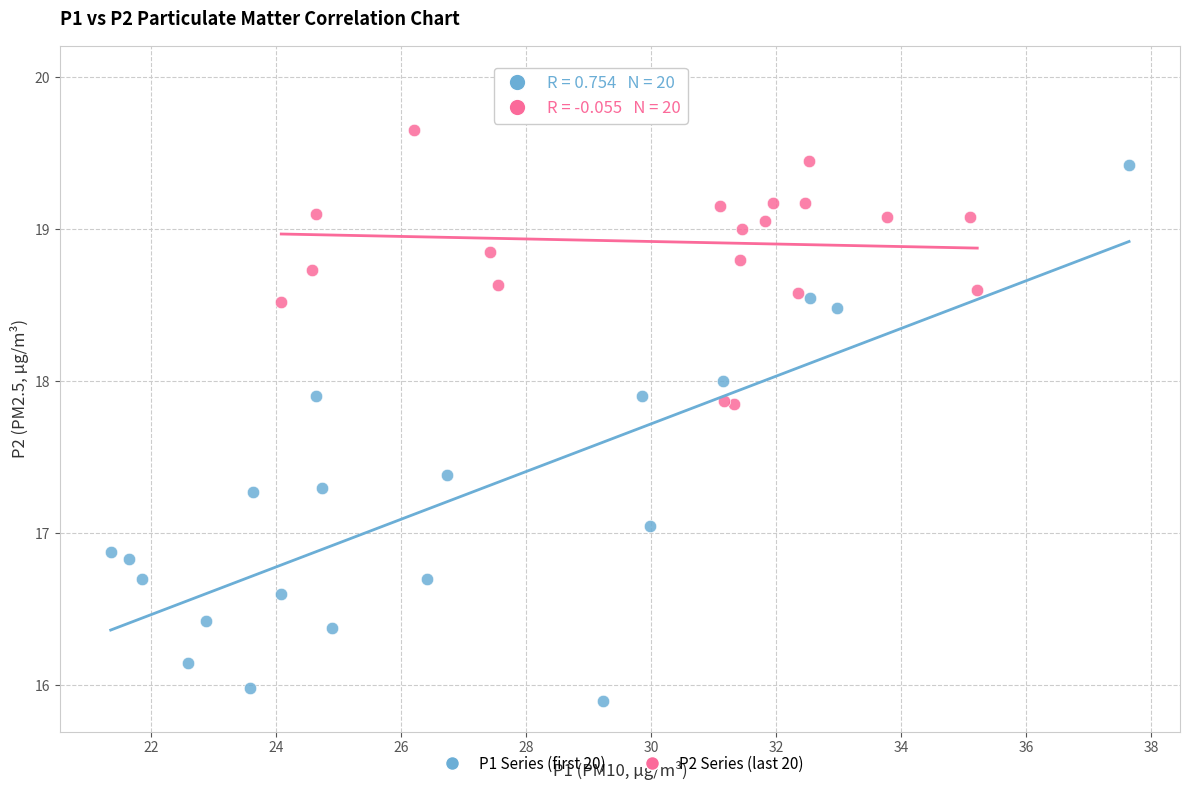

Which series has the largest Y range (max minus min)?

P1 Series (first 20)